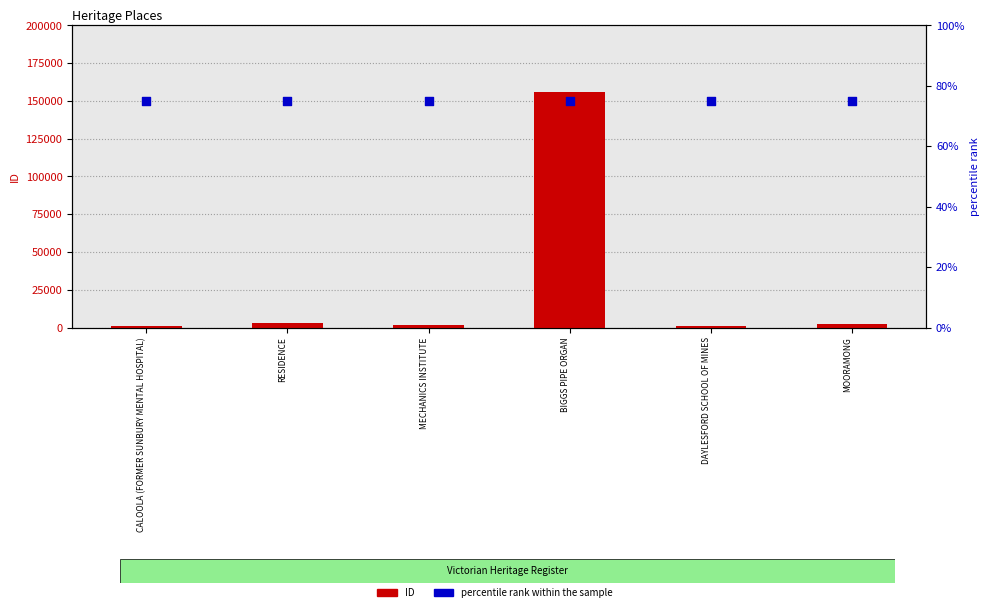

Which series reaches the minimum Y coordinate?

percentile rank within the sample